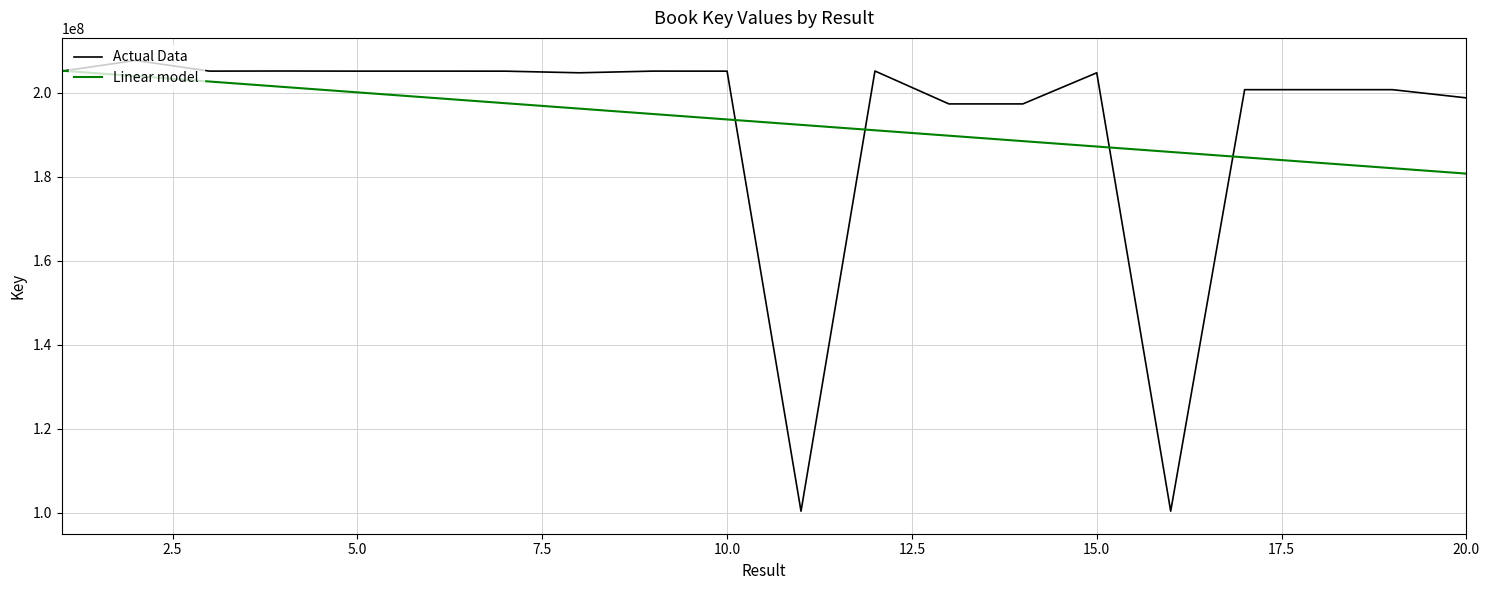

How many distinct data groups are displayed?

2